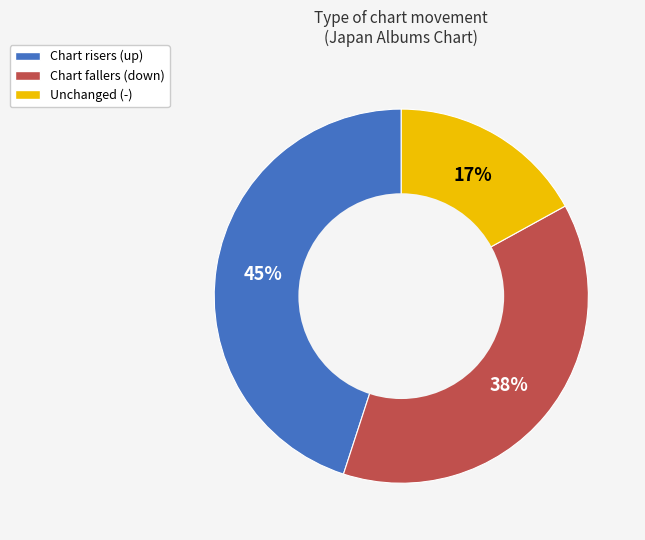

To the nearest percent, what is the difference between the largest and smallest slice percentages?

28%